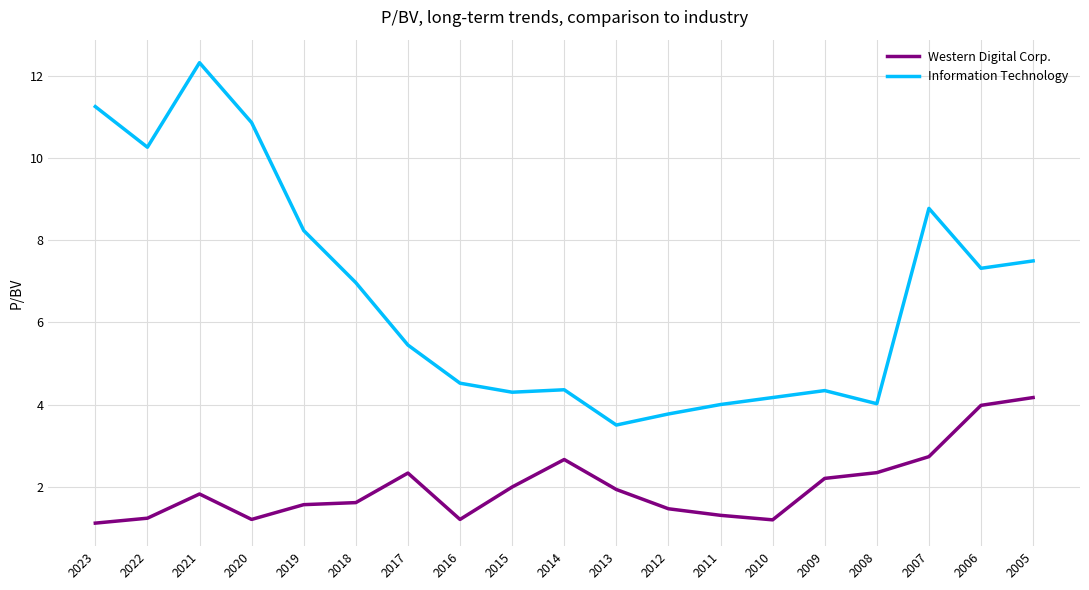

In Information Technology, how many points are lower than both neighbors (excluding endpoints)?

5